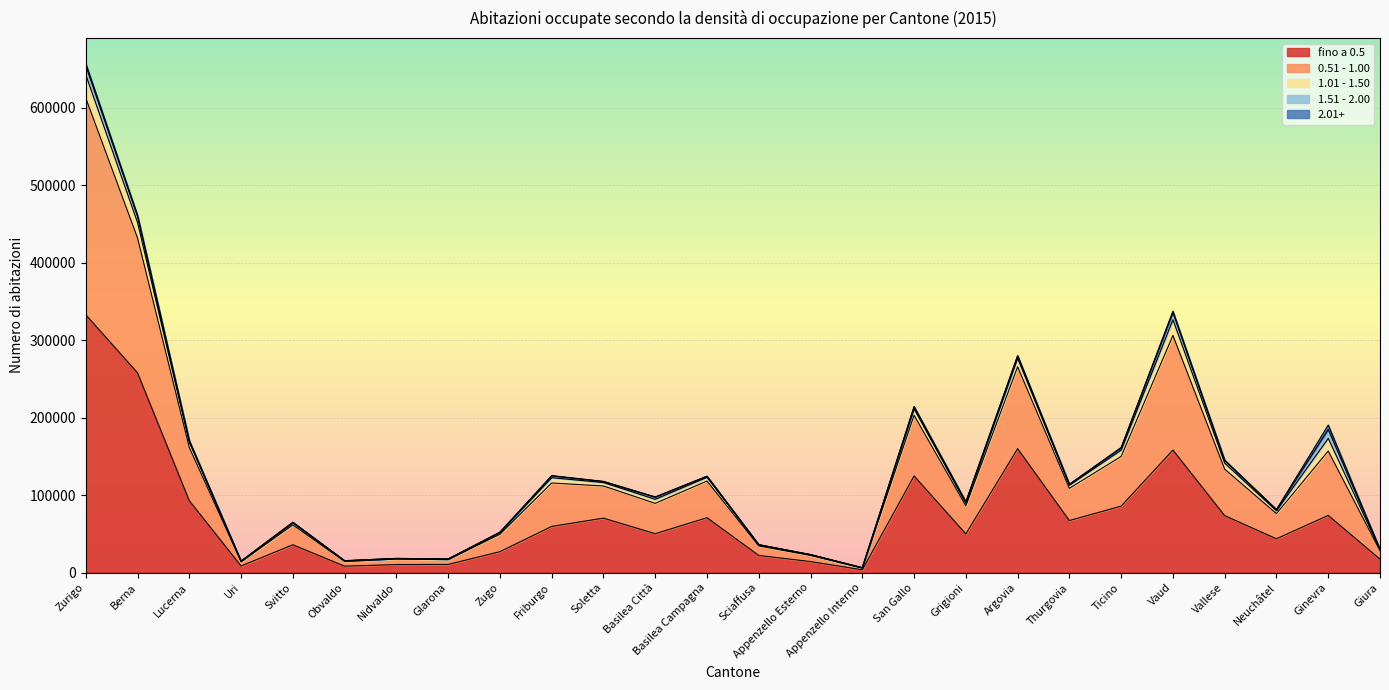

How many lines are shown in the chart?

5